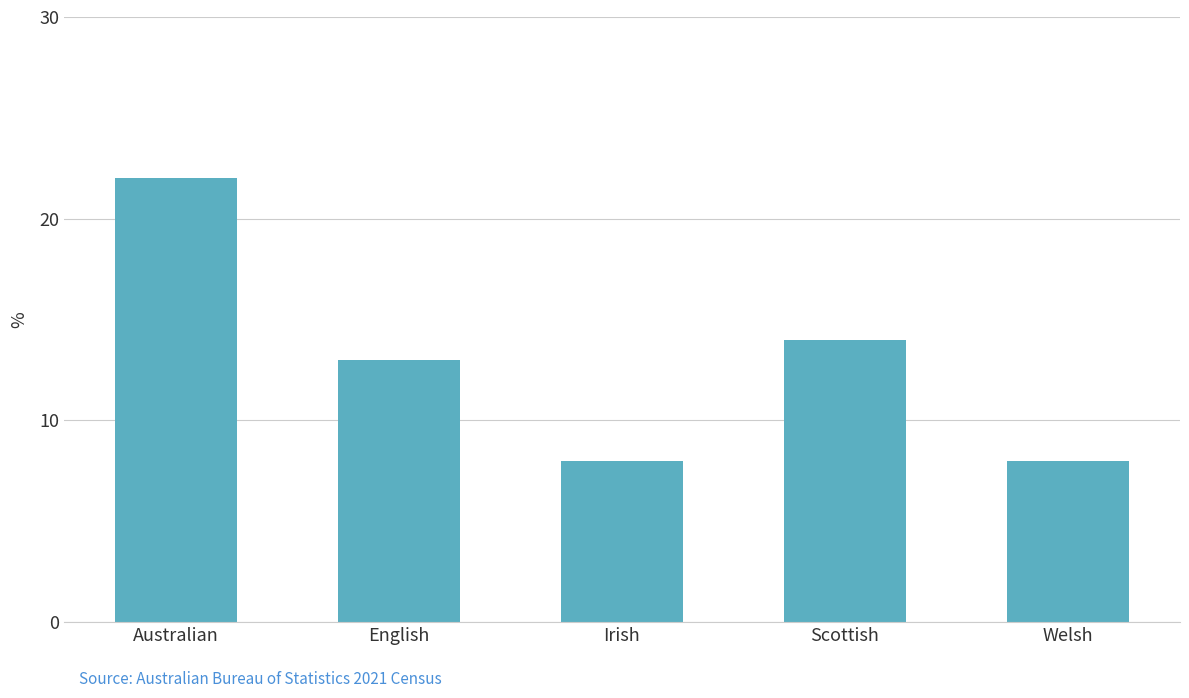

What is the minimum value shown in the chart?

8